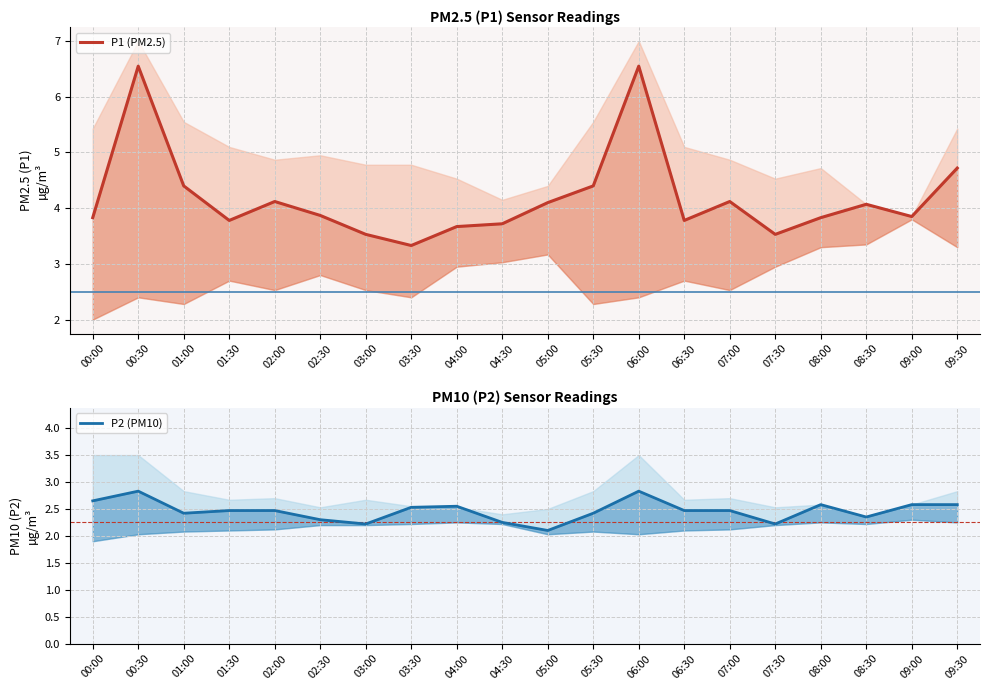

Which series has the largest range (max minus min)?

P1 (PM2.5)